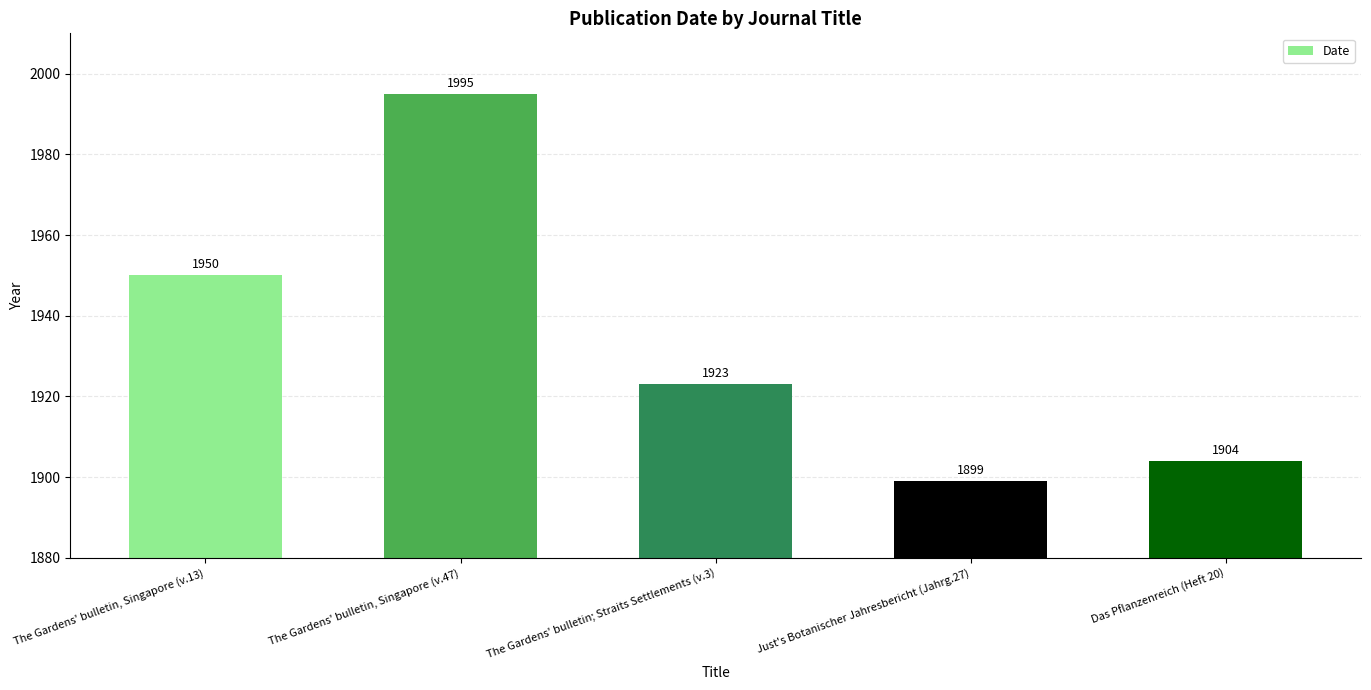

How many series are shown in this chart?

1